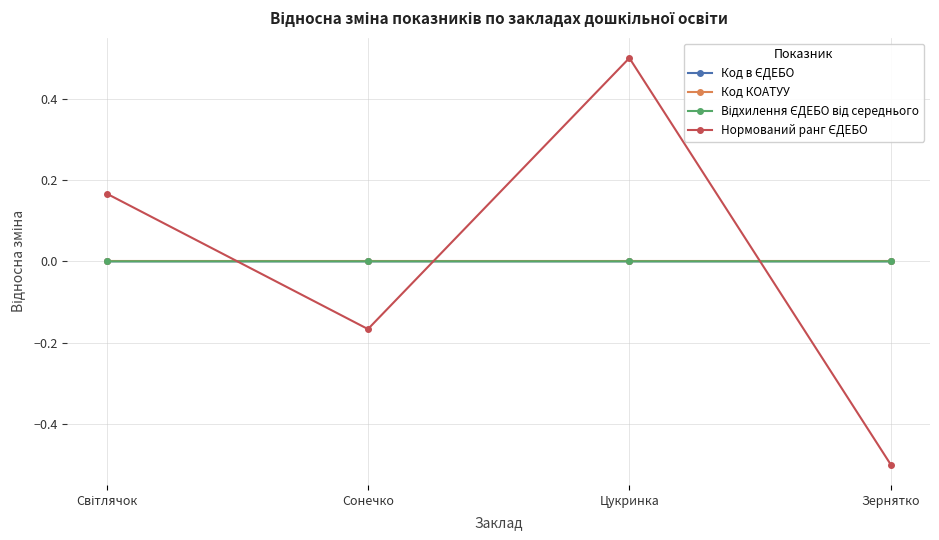

What is the label of the 2nd point from the right?

Цукринка